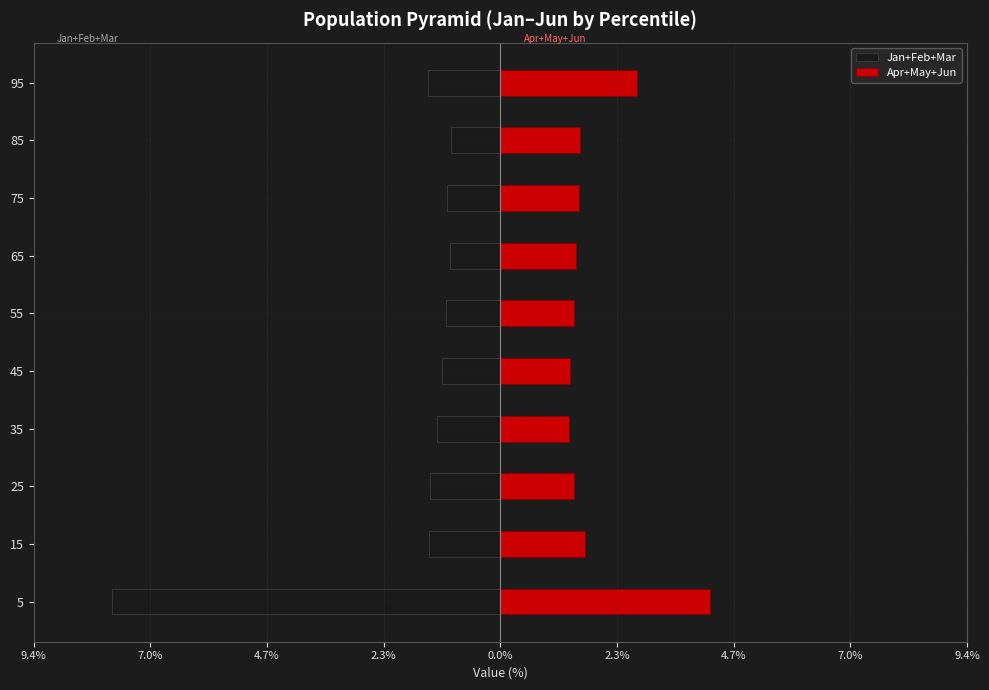

Which has a higher value, pct15 or pct65?

pct15